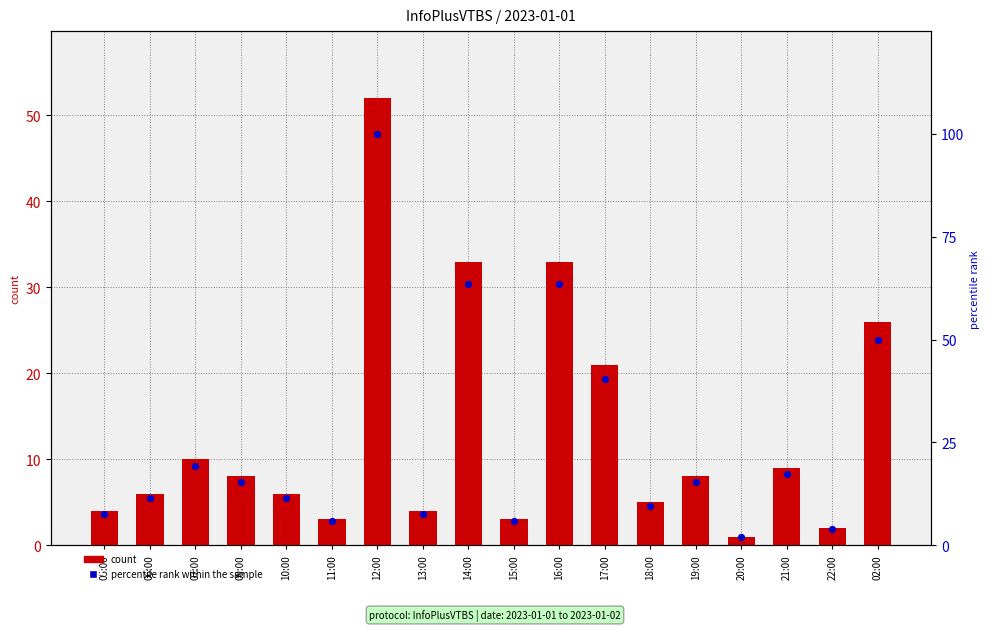

At which category is the sum across all series the highest?

12:00